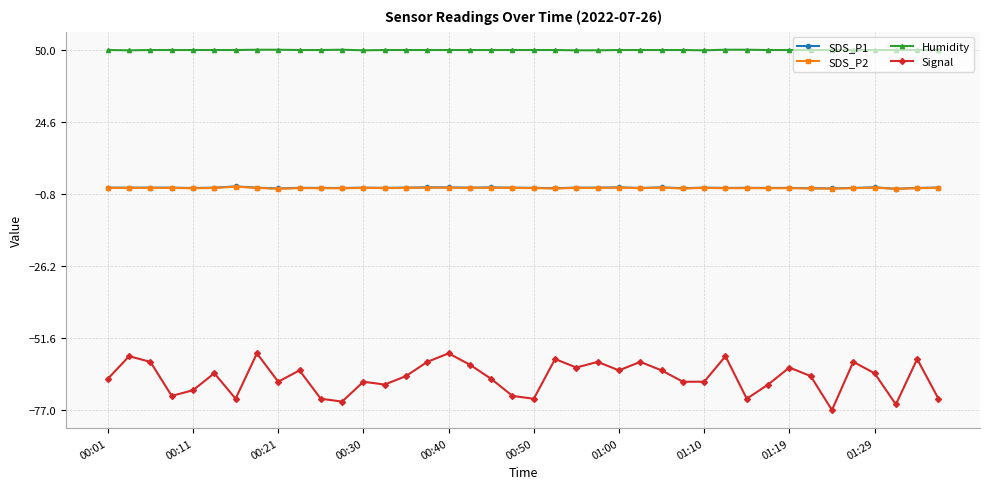

Which series has the largest range (max minus min)?

Signal